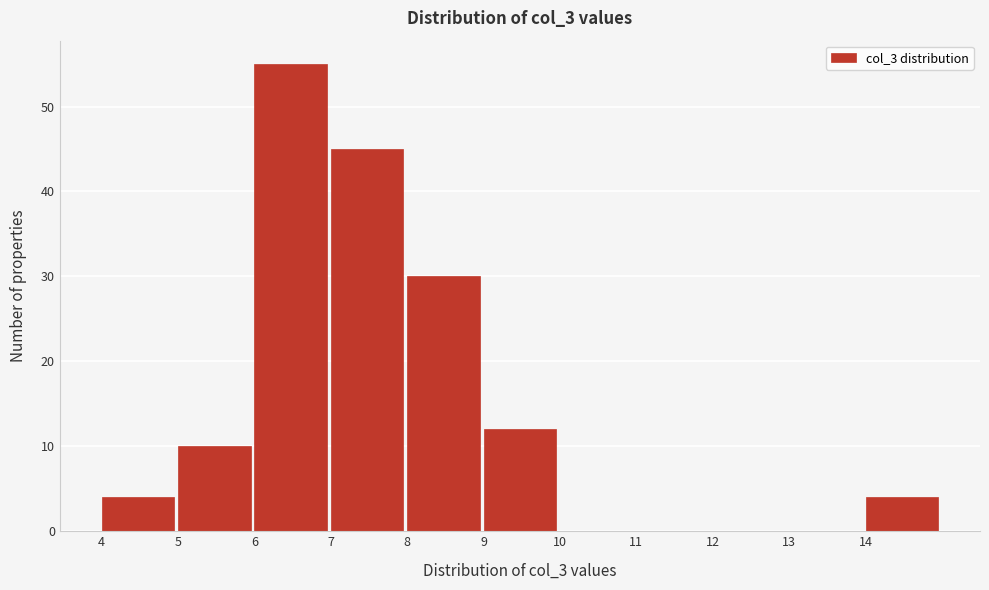

Reading left to right, transcribe this chart: for each bar, give the range it covers on the x-axis and its height. The values are not printed on the chart, so give them approximately, as read against the axis.

4 to 5: 4
5 to 6: 10
6 to 7: 55
7 to 8: 45
8 to 9: 30
9 to 10: 12
10 to 11: 0
11 to 12: 0
12 to 13: 0
13 to 14: 0
14 to 15: 4